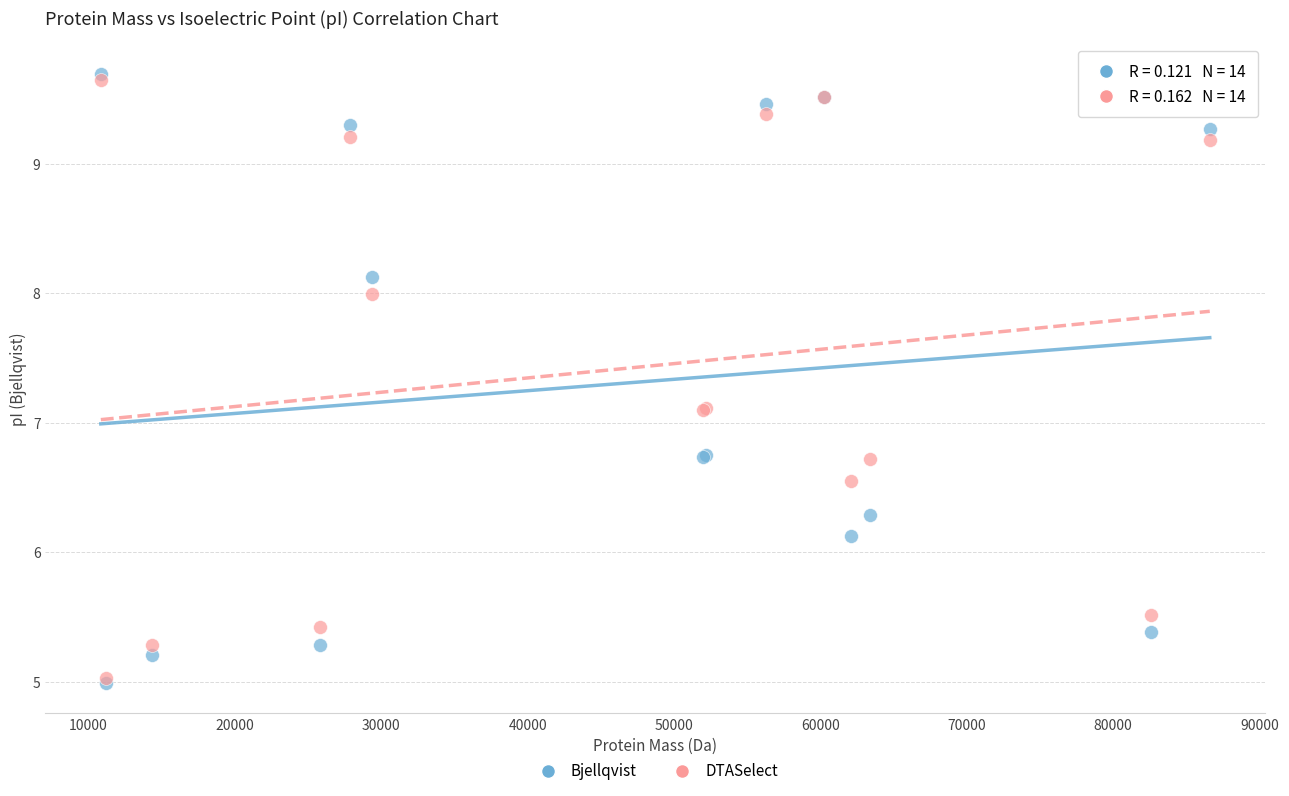

Which series reaches the maximum Y coordinate?

Bjellqvist